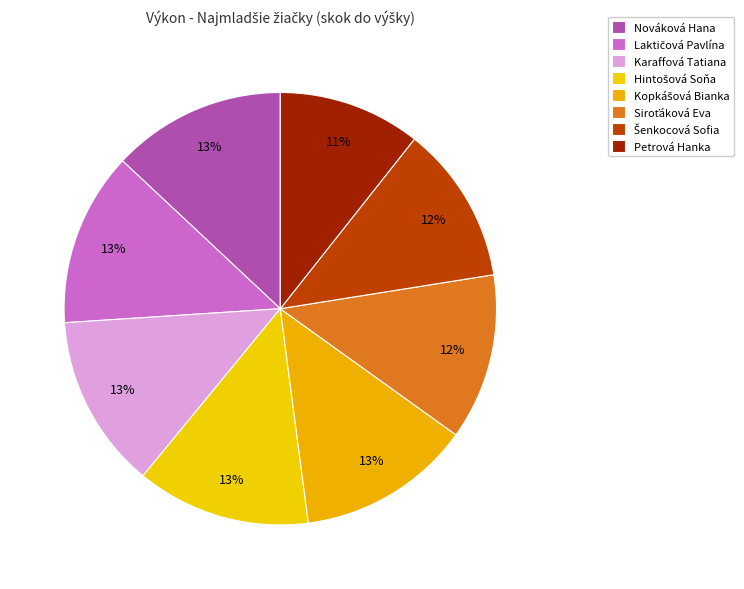

How many segments does this pie chart have?

8